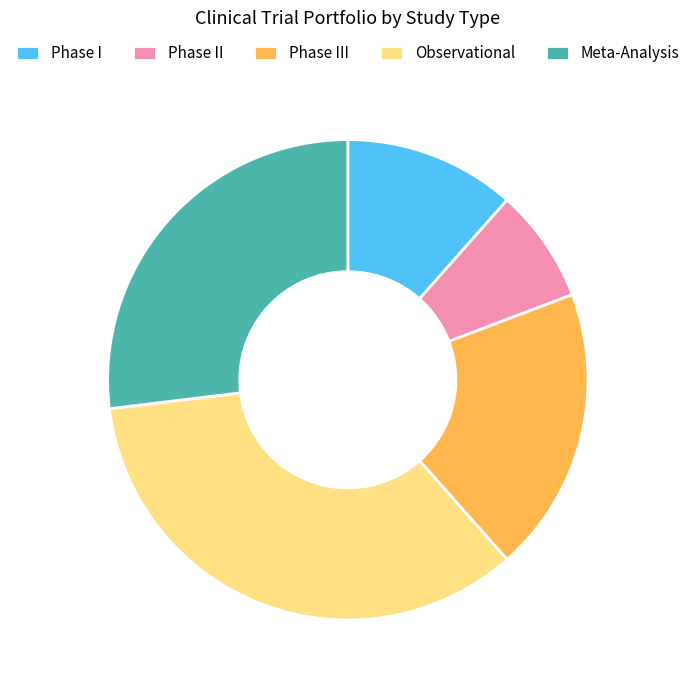

Rank the categories by value from highest to lowest.

Observational, Meta-Analysis, Phase III, Phase I, Phase II